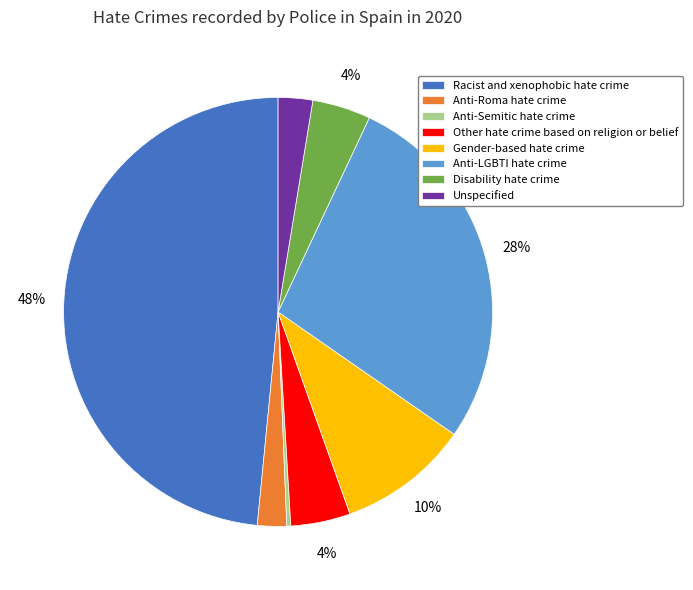

Between Unspecified and Other hate crime based on religion or belief, which is larger?

Other hate crime based on religion or belief